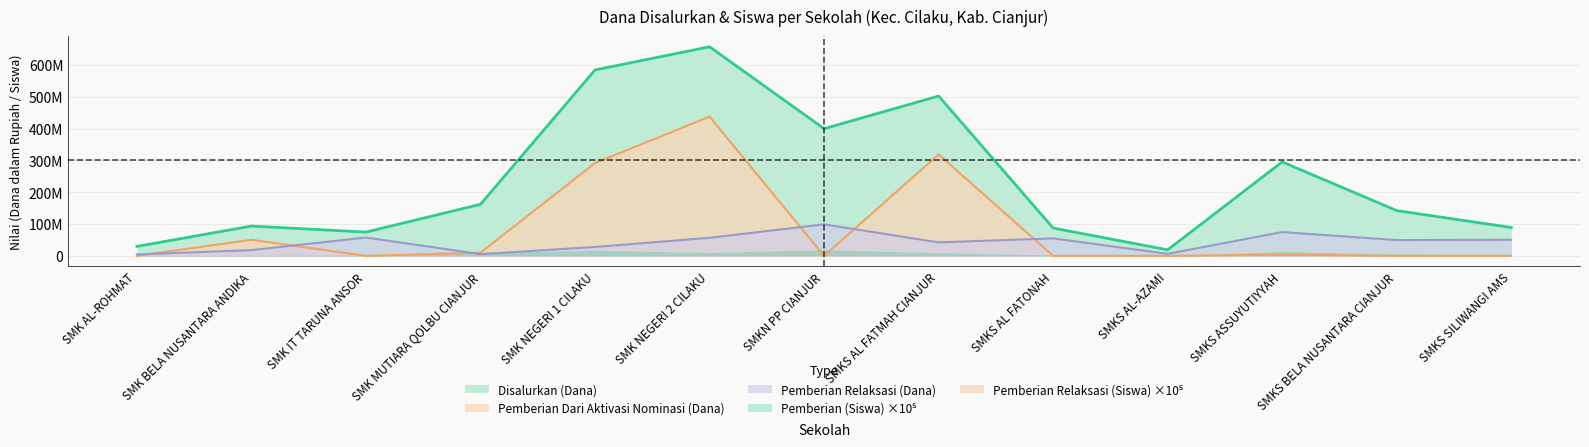

What value does the Pemberian Relaksasi (Dana) series have at SMKS AL-AZAMI, to the nearest 10?

6300000